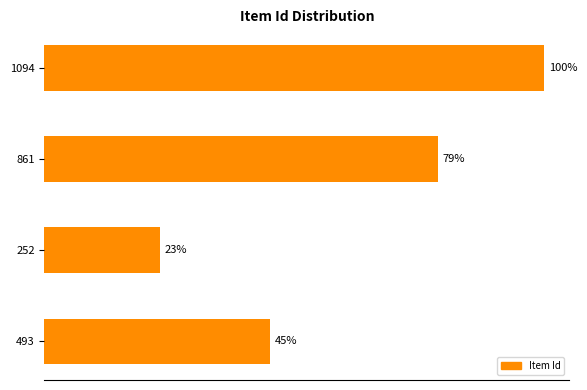

Does the chart contain any negative values?

No